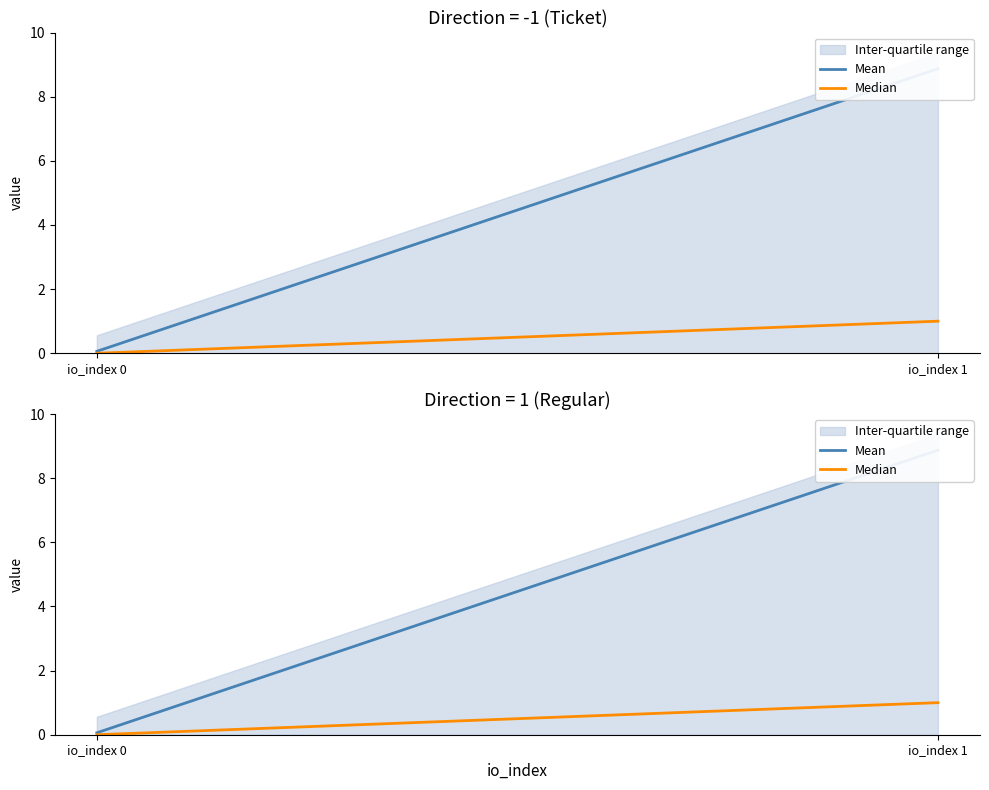

What is the approximate value of Mean at io_index 1?

8.9